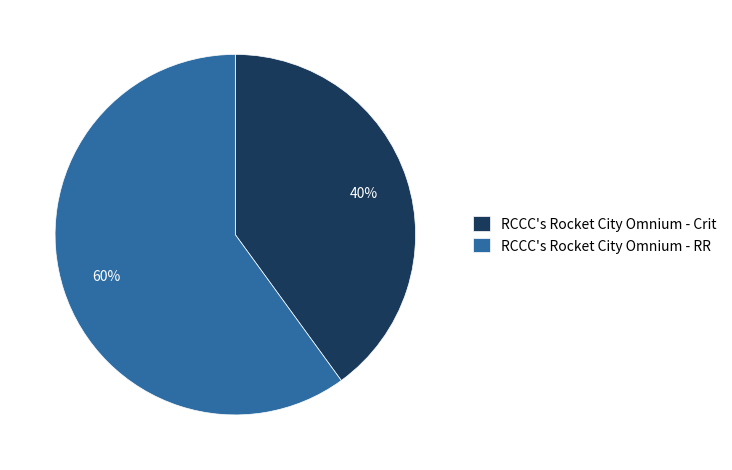

What is the smallest slice in the pie chart?

RCCC's Rocket City Omnium - Crit